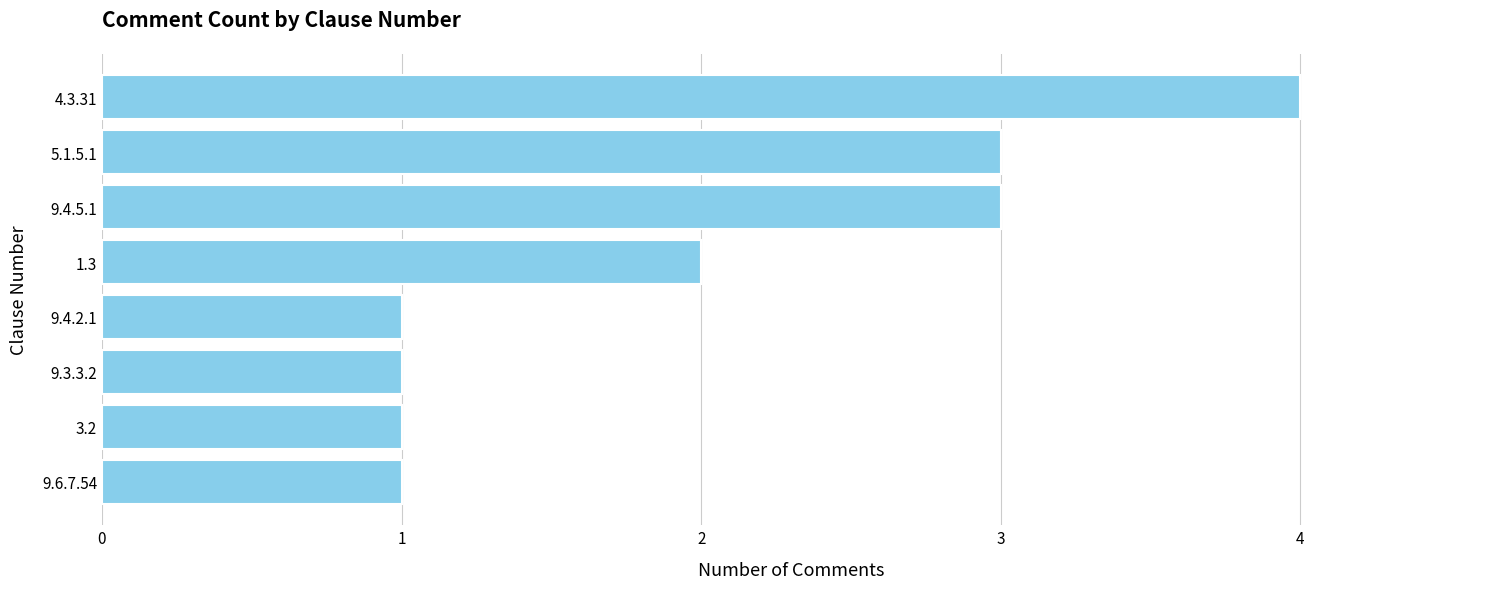

What is the difference between the maximum and minimum values?

3